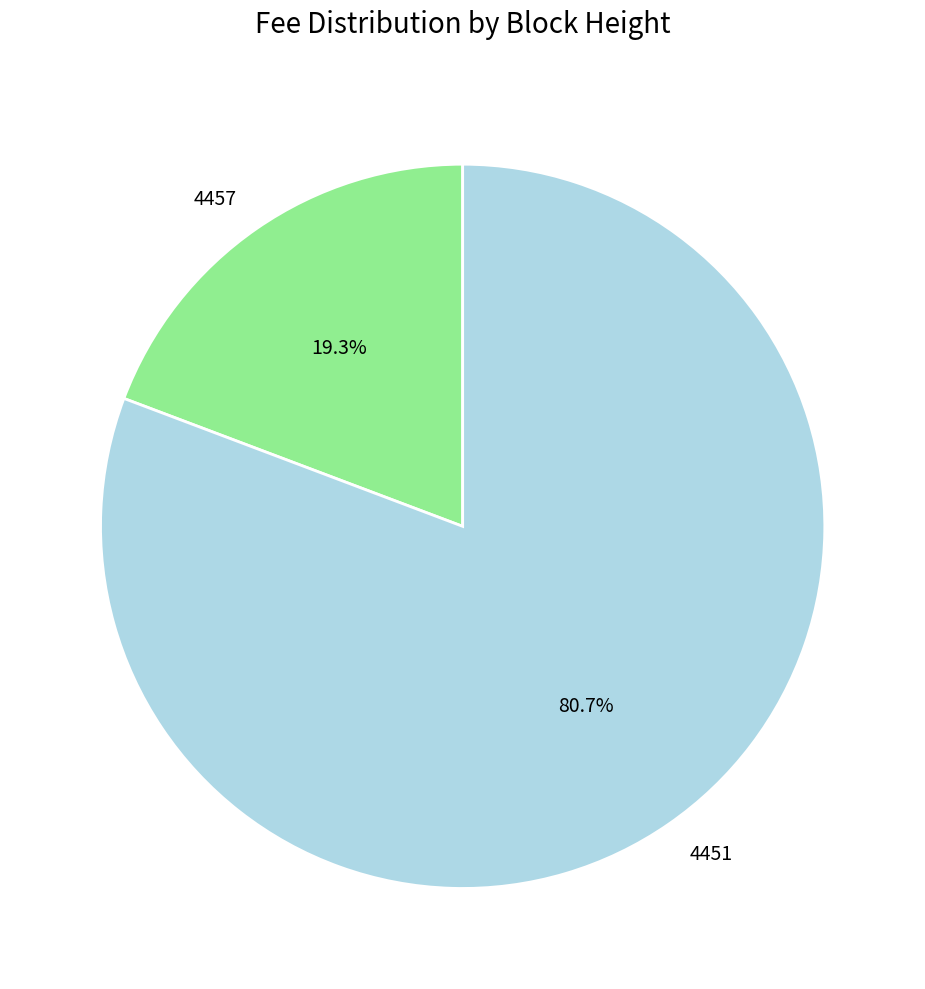

To the nearest percent, what portion does 4451 represent?

81%